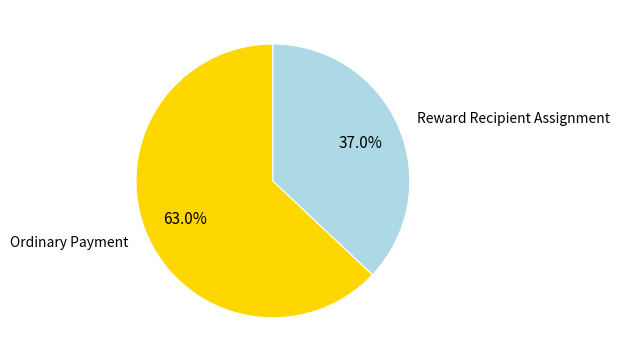

Count the number of slices in the pie.

2